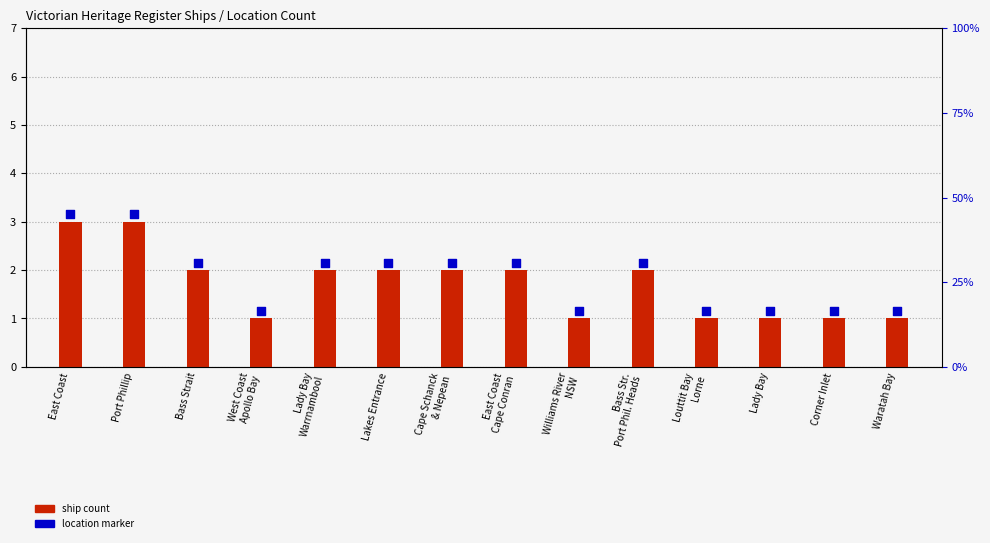

At how many categories does at least one series exceed 2?

8